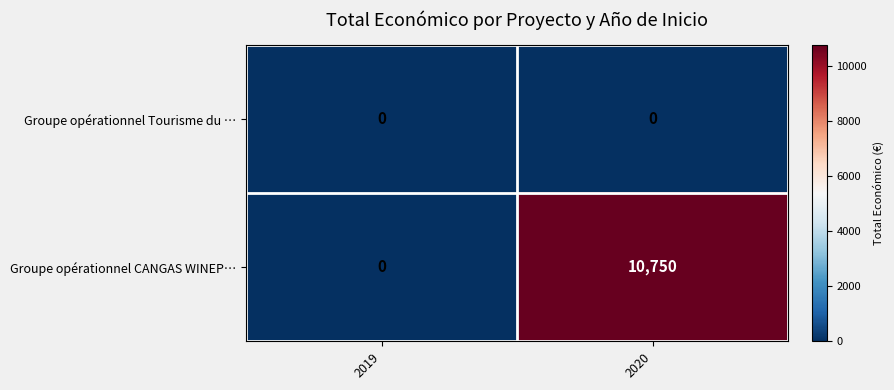

At which category is the sum across all series the highest?

2020